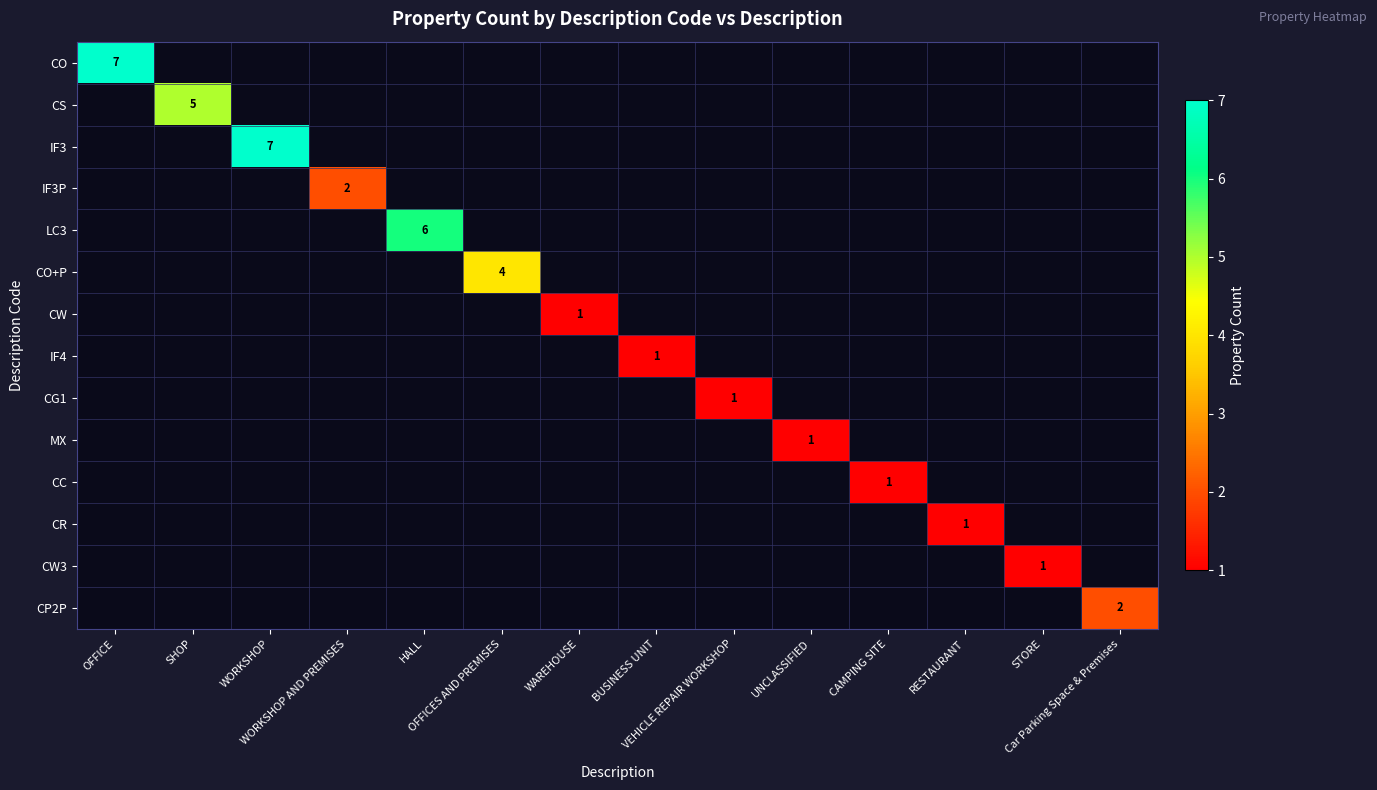

Which series has the widest spread of values?

CO